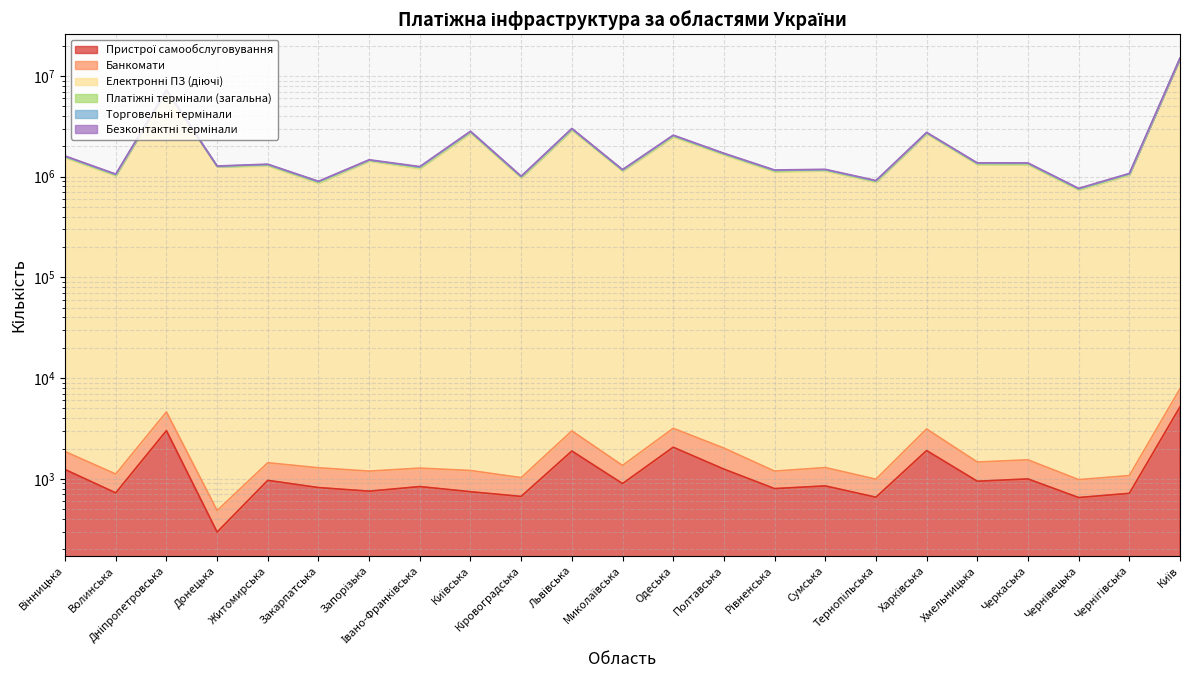

What is the spread (max minus min) of values at Кіровоградська?

975060